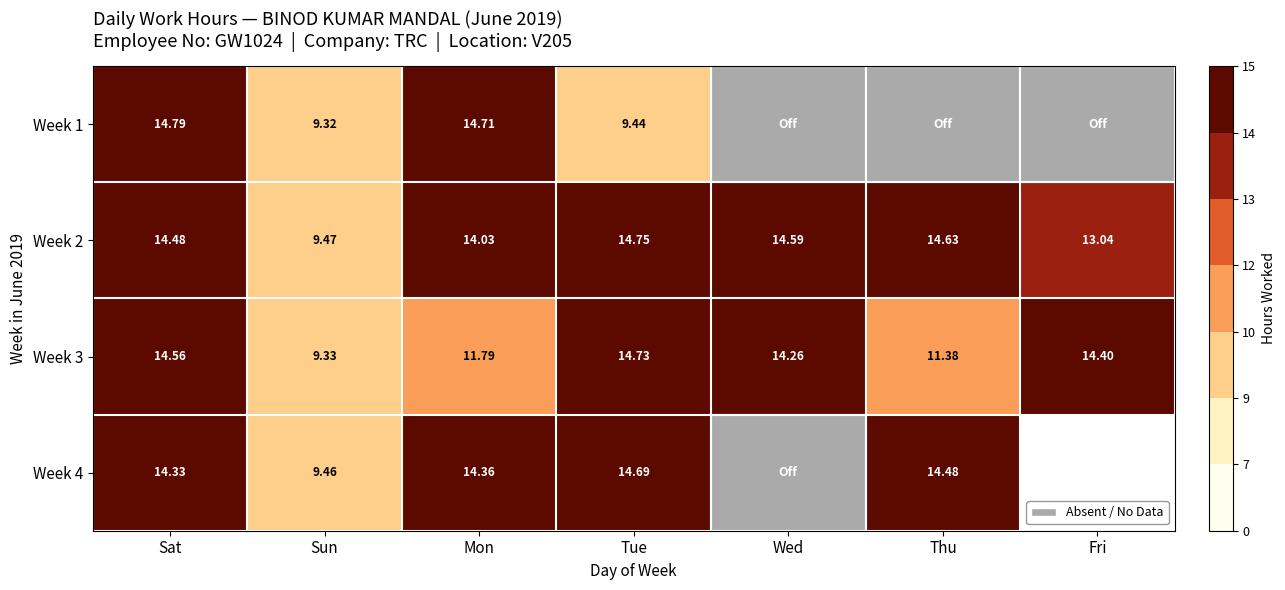

What is the difference between the maximum and minimum values in the Week 3 series?

5.4